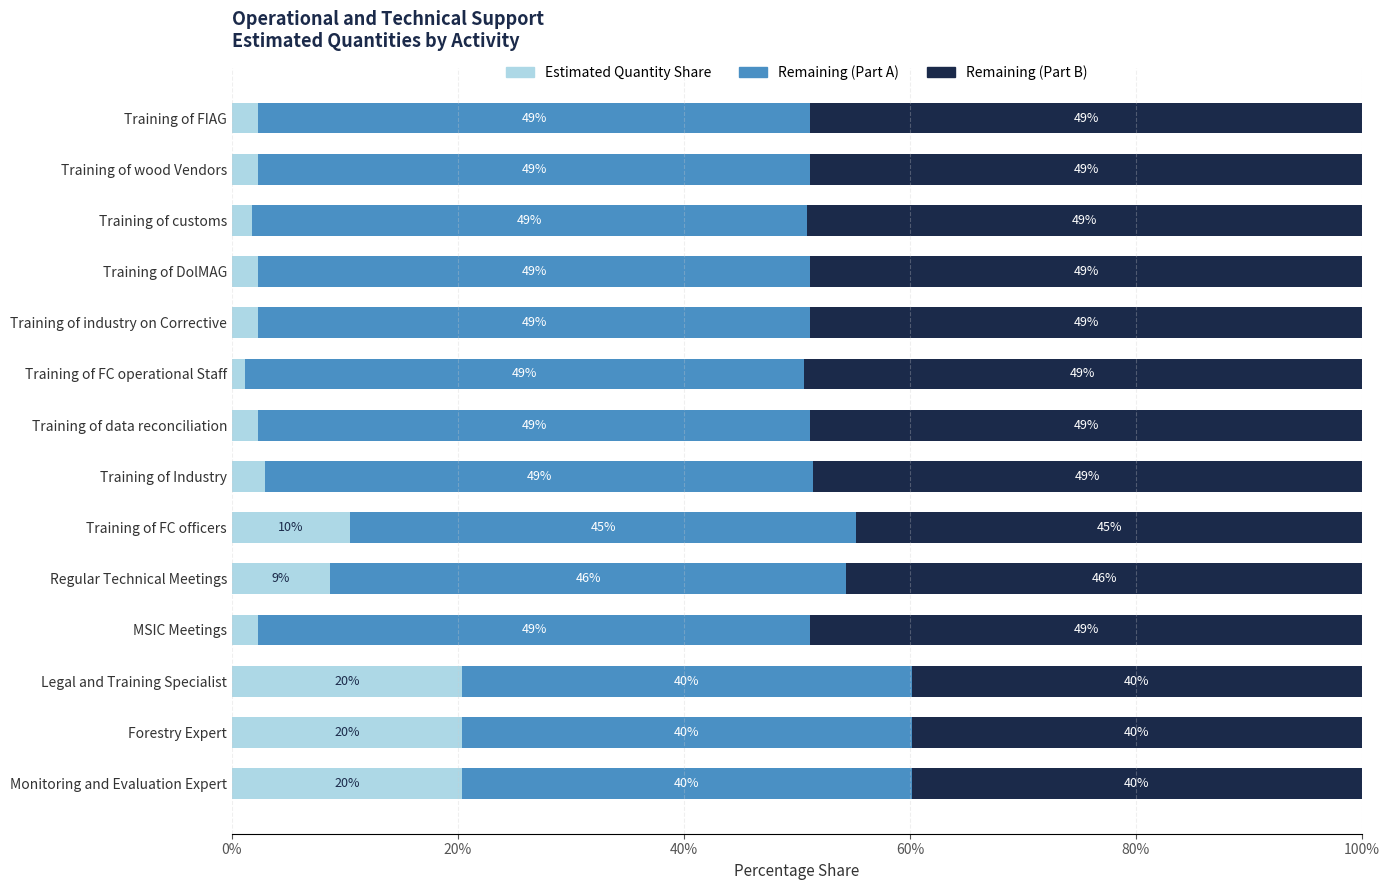

What value does the Estimated Quantity Share series have at Training of FC officers?

10.5